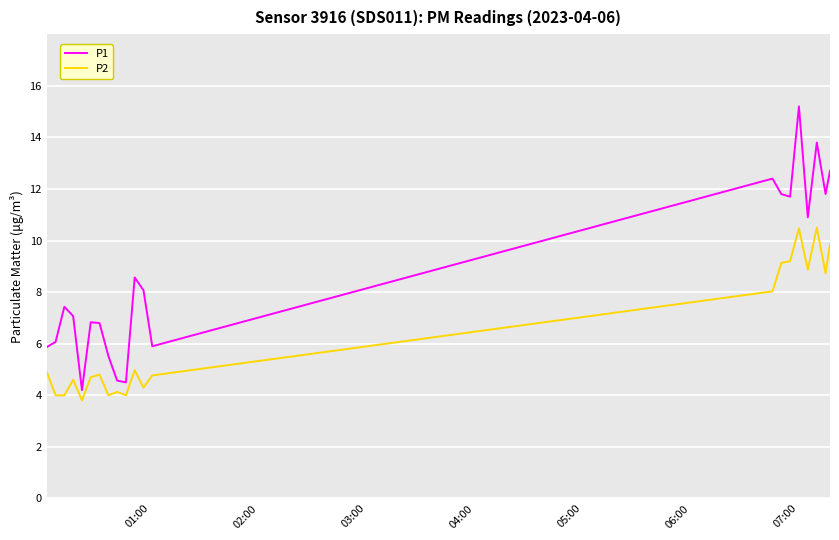

Which series has the widest spread of values?

P1